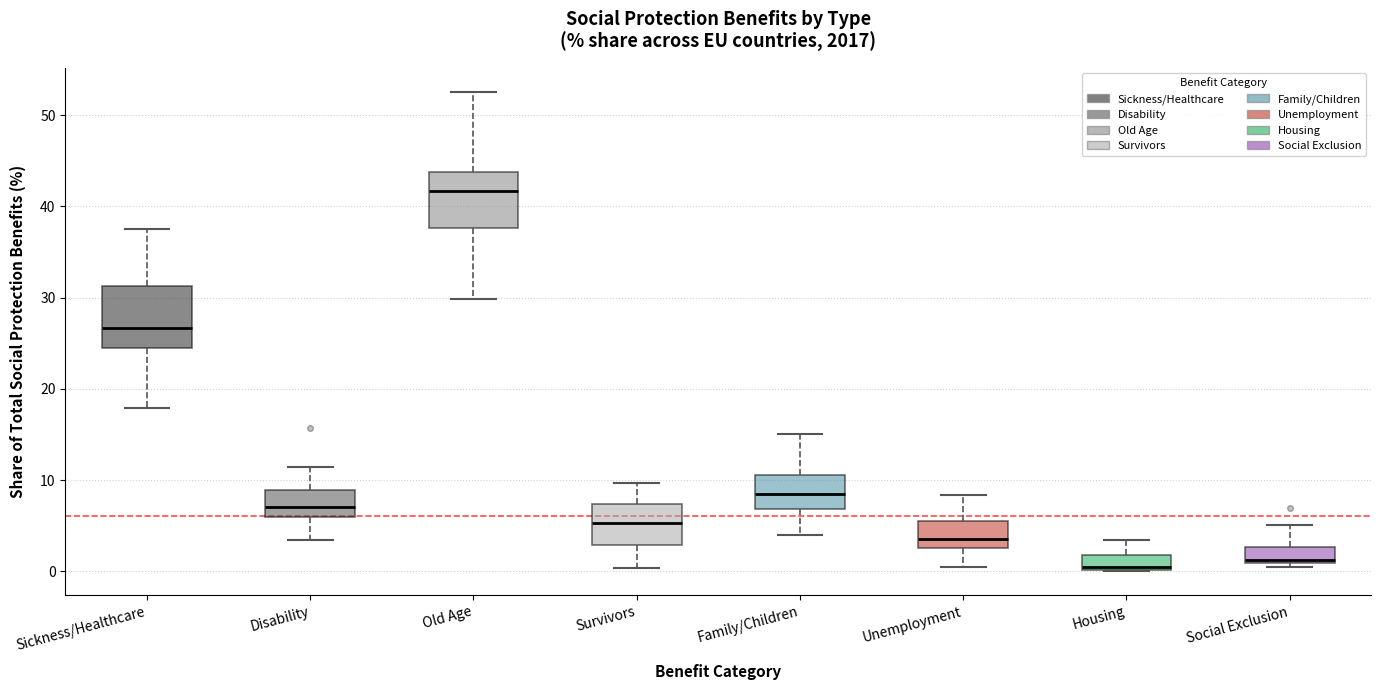

Reading left to right, transcribe this box plot: for each box, give where its median line is, the range the box spans, and where its two whiskers end, as read against the y-axis. The values are not printed on the chart, so give them approximately, as read against the axis.

Sickness/Healthcare: median 27, box 24 to 31, whiskers 18 to 38
Disability: median 7, box 6 to 9, whiskers 3 to 11
Old Age: median 42, box 38 to 44, whiskers 30 to 53
Survivors: median 5, box 3 to 7, whiskers 0 to 10
Family/Children: median 9, box 7 to 11, whiskers 4 to 15
Unemployment: median 4, box 3 to 6, whiskers 0 to 8
Housing: median 0 (just above the box's lower edge), box 0 to 2, whiskers 0 to 3
Social Exclusion: median 1 (just above the box's lower edge), box 1 to 3, whiskers 1 (just below the box's lower edge) to 5